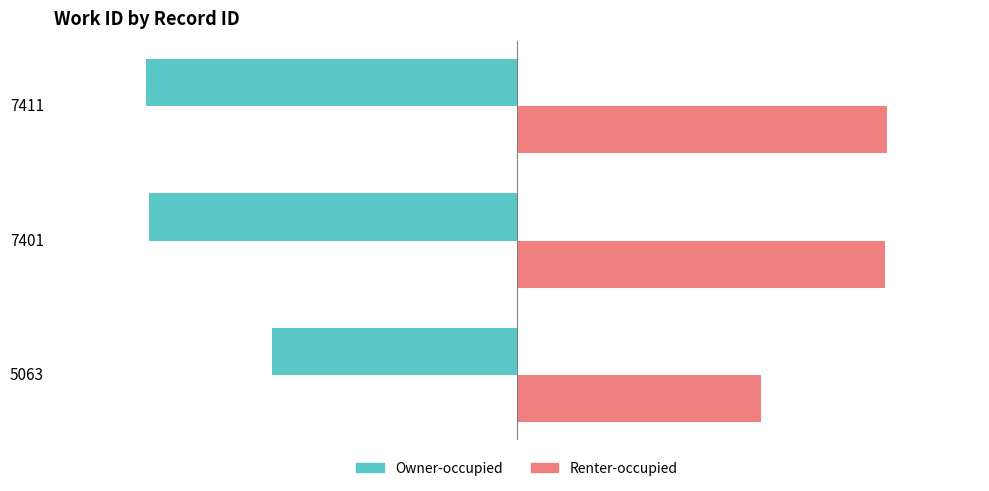

What is the average value of the Renter-occupied series?

18193